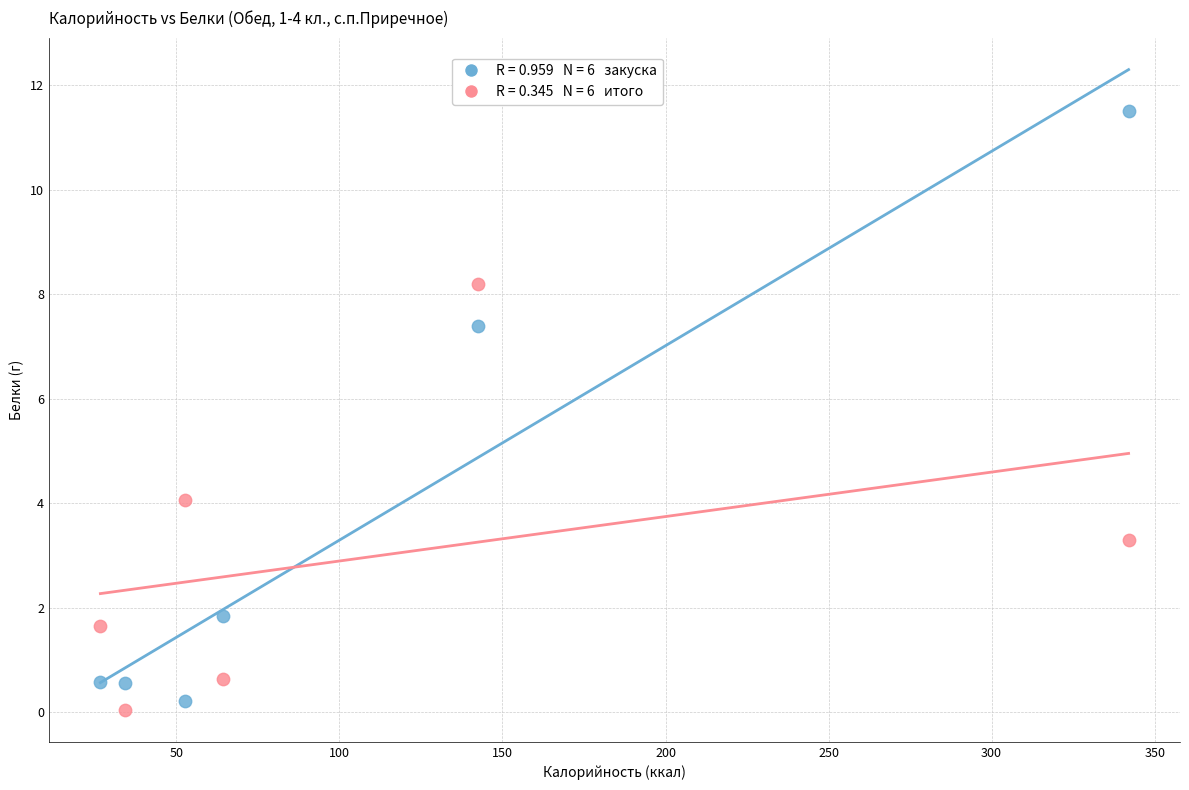

Across all series, what Y value is closest to 5?

4.1